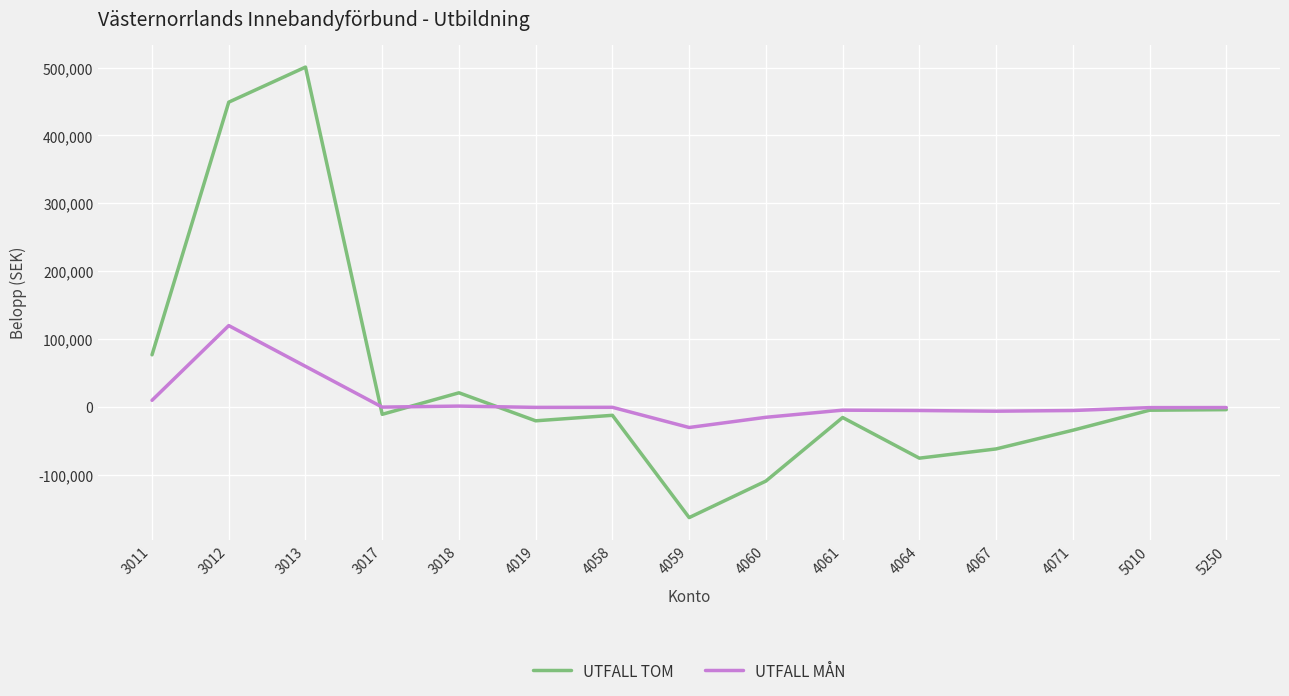

What is the difference between the maximum and minimum values in the UTFALL MÅN series?

150000.0